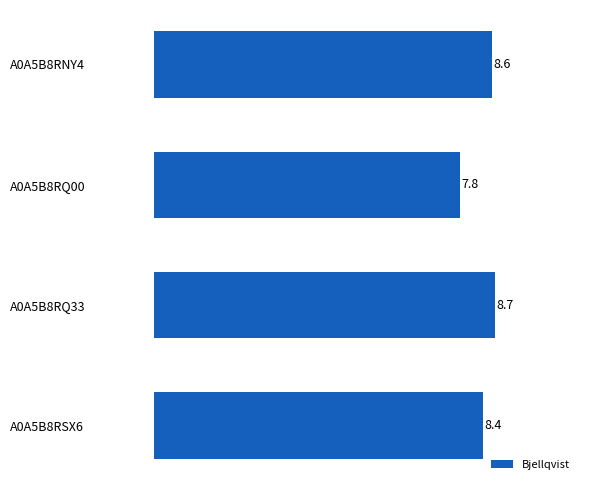

Reading top to bottom, transcribe all the data shown in this chart.

A0A5B8RNY4=8.6	A0A5B8RQ00=7.8	A0A5B8RQ33=8.7	A0A5B8RSX6=8.4